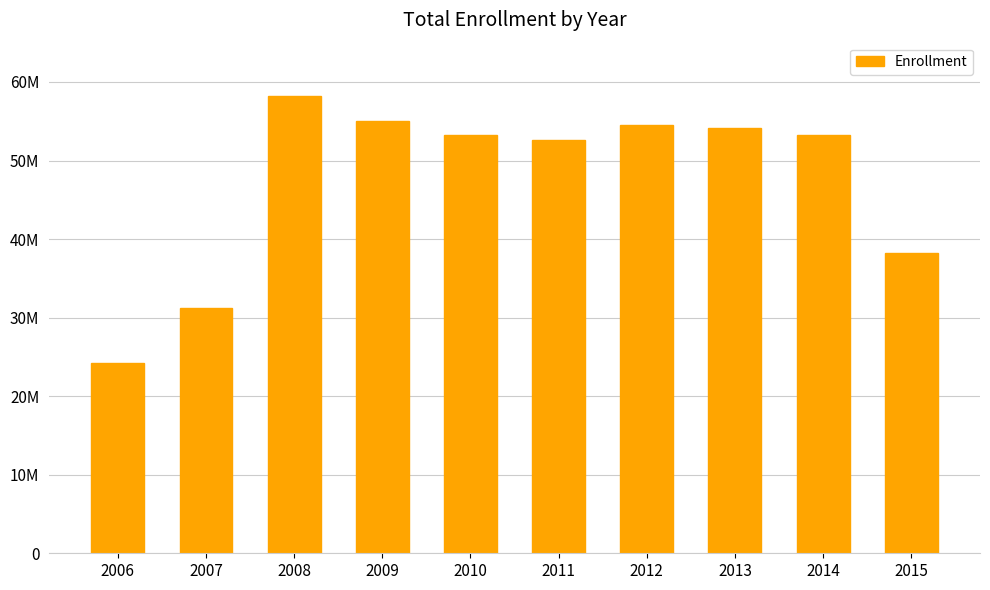

Is it true that the value at 2015 is 38186209?

True